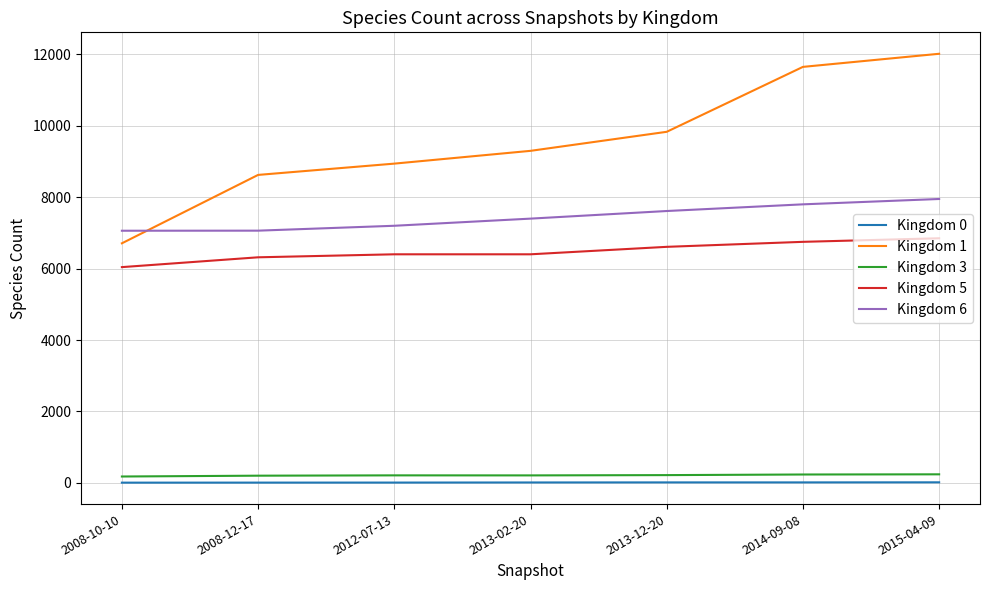

Count the Kingdom 0 values in the range 8 to 14.

5